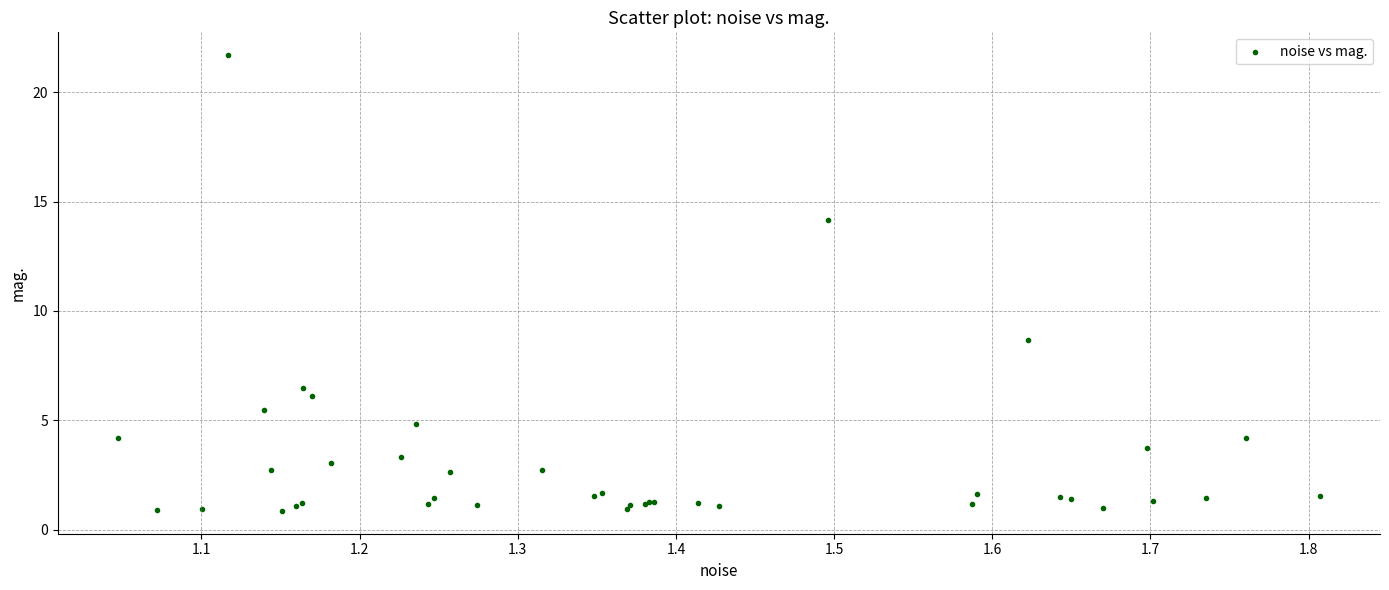

What Y value in the scatter plot is closest to 11?

8.7